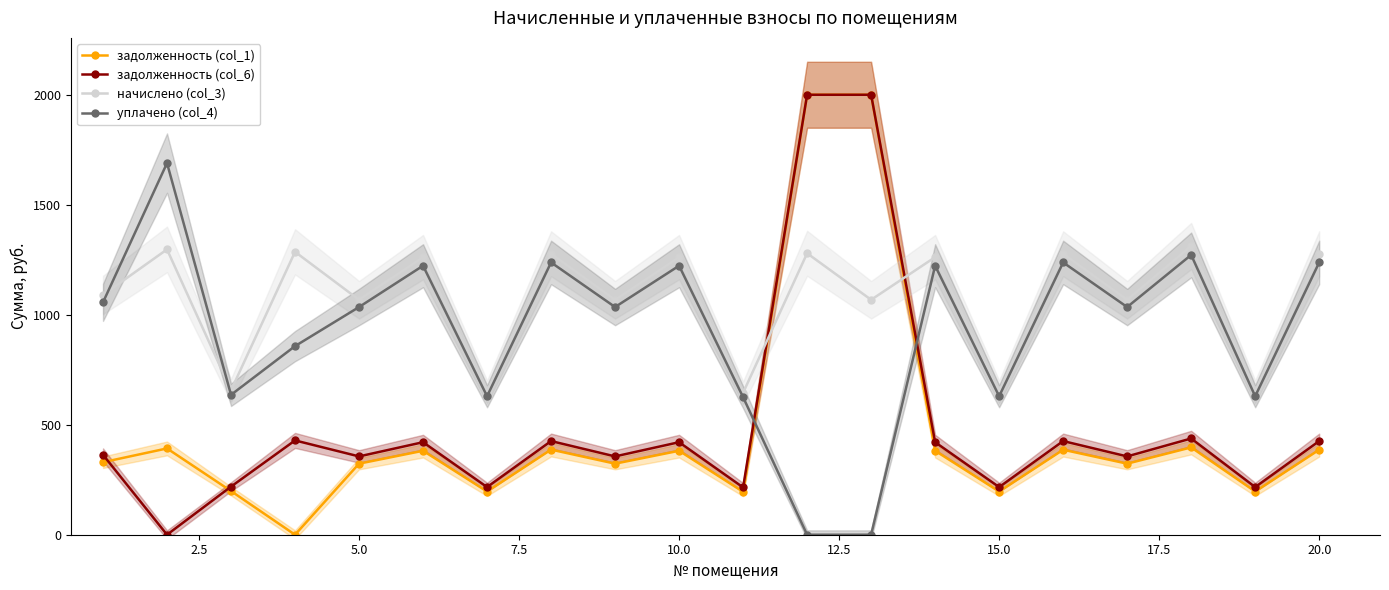

True or false: начислено (col_3) has more than 1 interior local peaks.

True